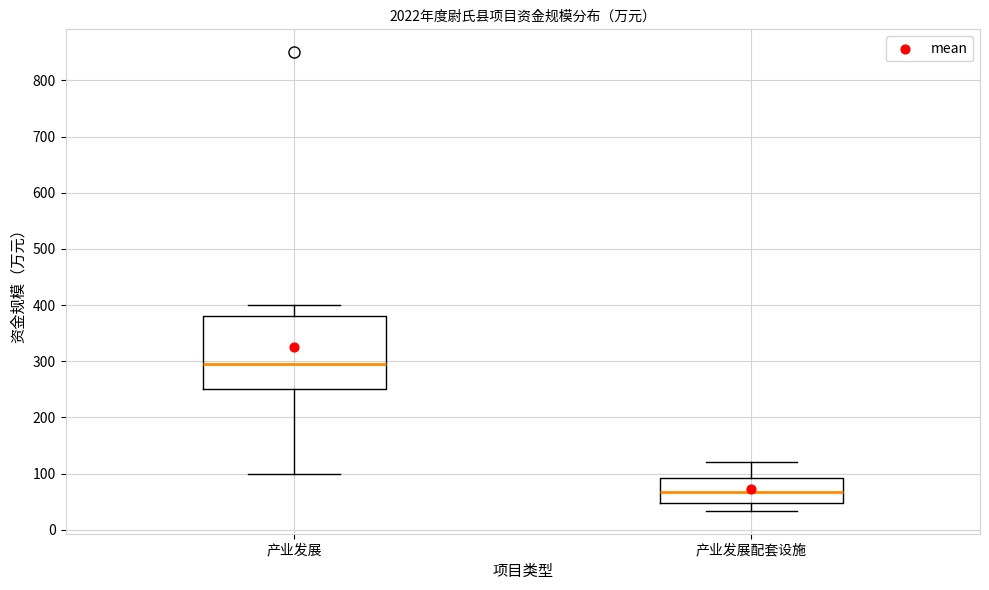

Where is the upper edge of the box for 产业发展配套设施 on the y-axis? The values are not printed on the chart, so give them approximately, as read against the axis.

90